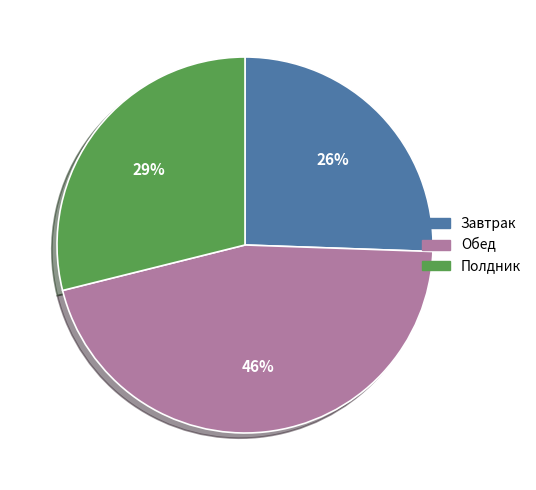

The Полдник slice represents 29% of the pie. True or false?

True